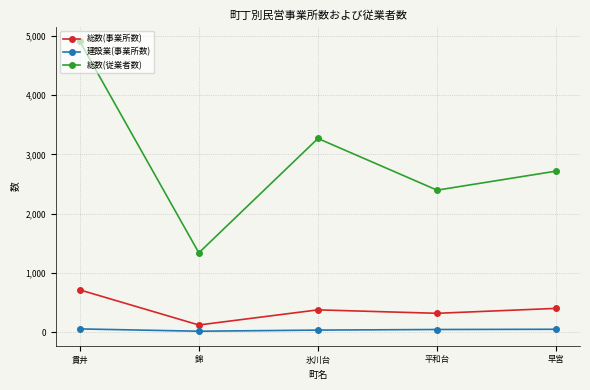

What is the spread (max minus min) of values at 早宮?

2665